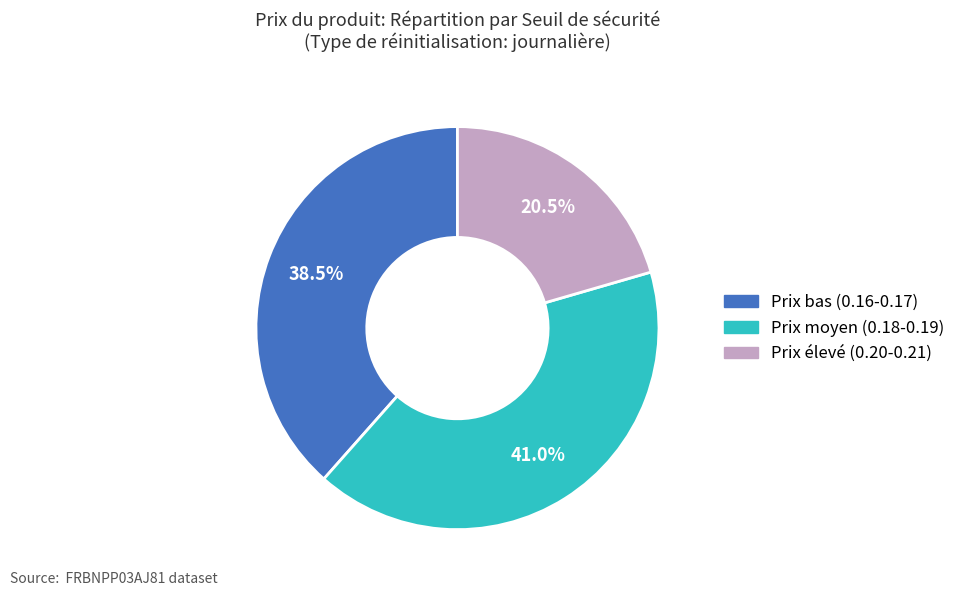

How many segments does this pie chart have?

3